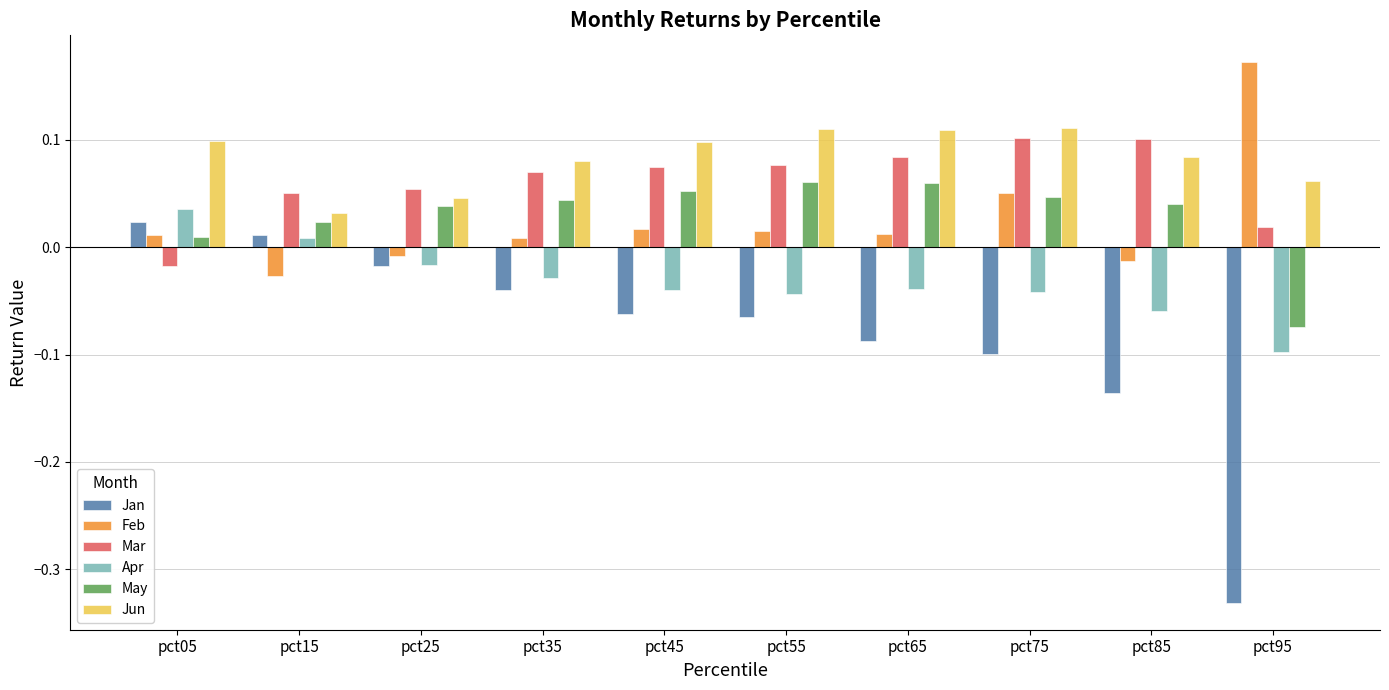

Is it true that Jan equals -0.1 at pct45?

True